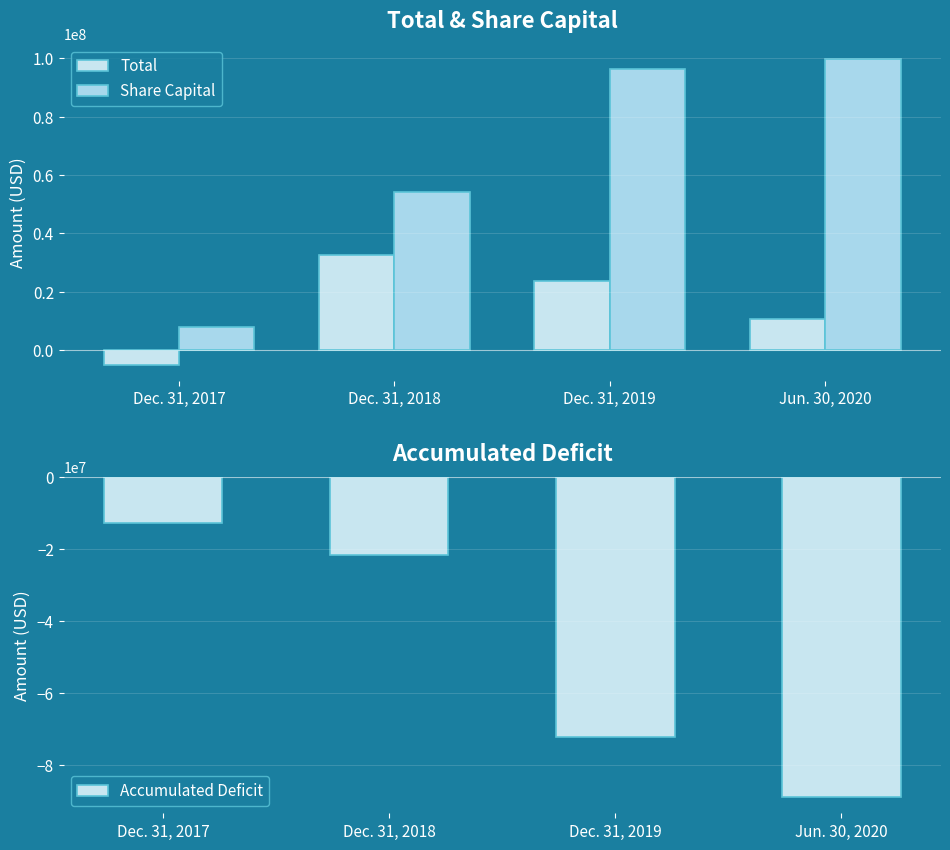

How many bars are there in total?

12